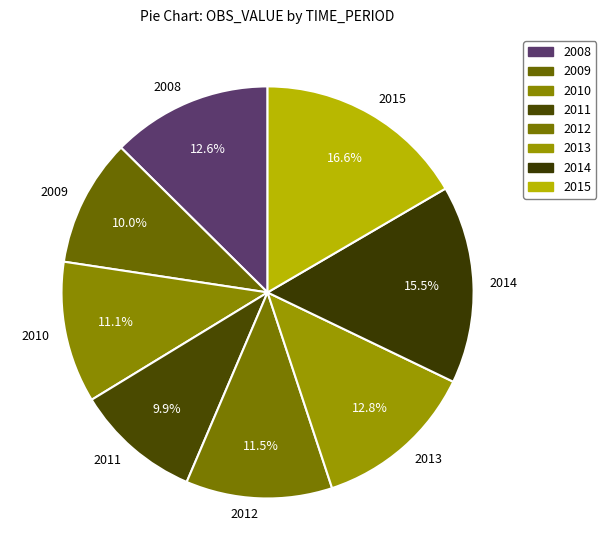

Is the sum of 2008 and 2014 greater than half?

No